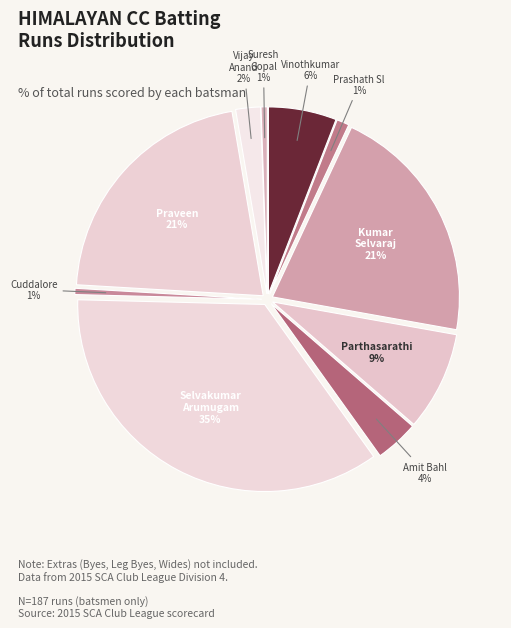

Which slice is the largest?

Selvakumar Arumugam